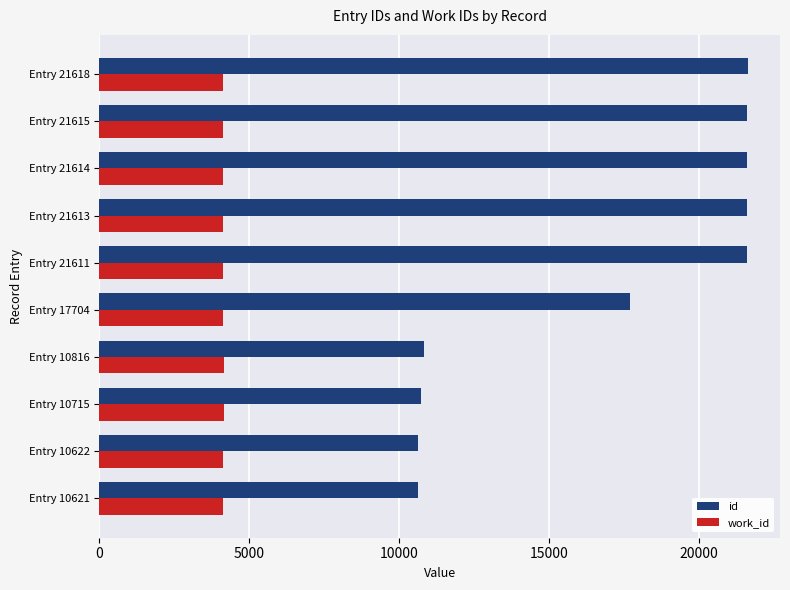

True or false: work_id has a value of 4136 at Entry 21613.

True